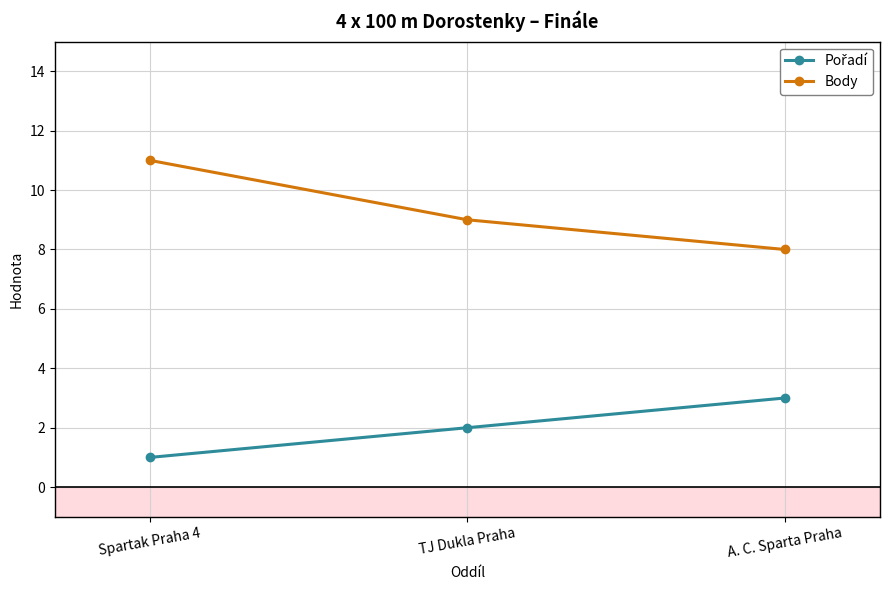

How many lines are shown in the chart?

2